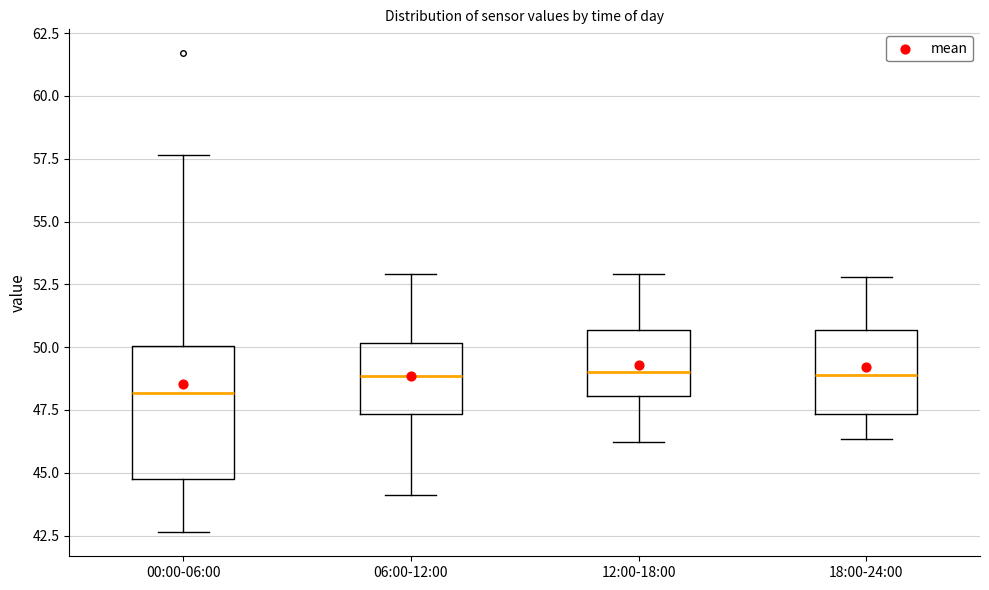

Reading left to right, transcribe this box plot: for each box, give where its median line is, the range the box spans, and where its two whiskers end, as read against the y-axis. The values are not printed on the chart, so give them approximately, as read against the axis.

00:00-06:00: median 48.0, box 45.0 to 50.0, whiskers 42.5 to 57.5
06:00-12:00: median 49.0, box 47.5 to 50.0, whiskers 44.0 to 53.0
12:00-18:00: median 49.0, box 48.0 to 50.5, whiskers 46.0 to 53.0
18:00-24:00: median 49.0, box 47.5 to 50.5, whiskers 46.5 to 53.0